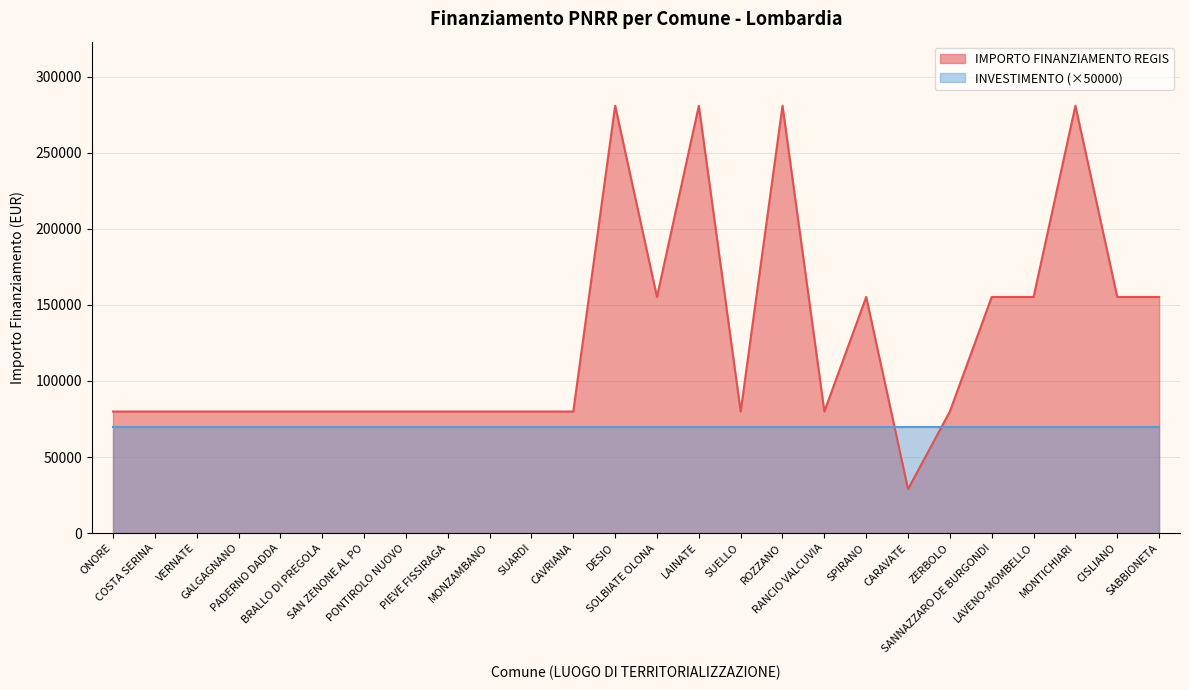

What is the change in value from GALGAGNANO to MONTICHIARI?

+201010